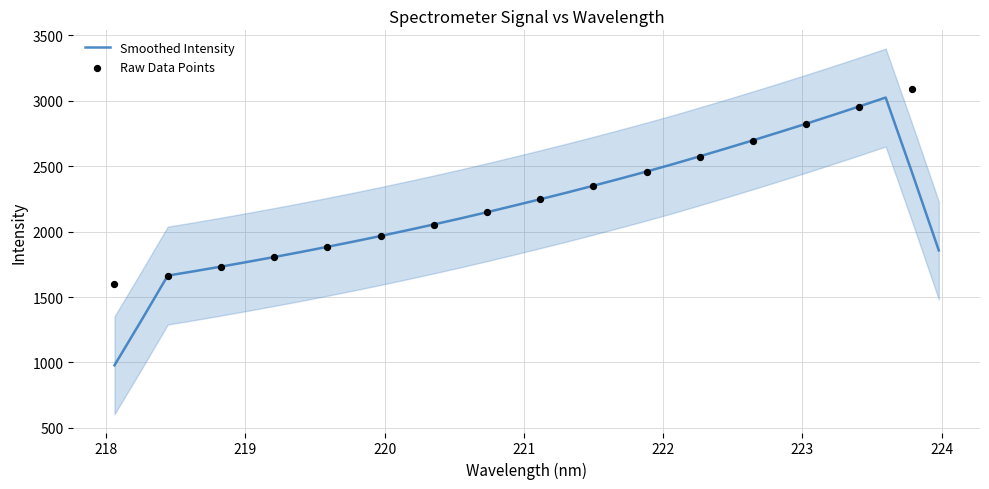

Between 219.3979 and 223.9802, which is larger?

223.9802